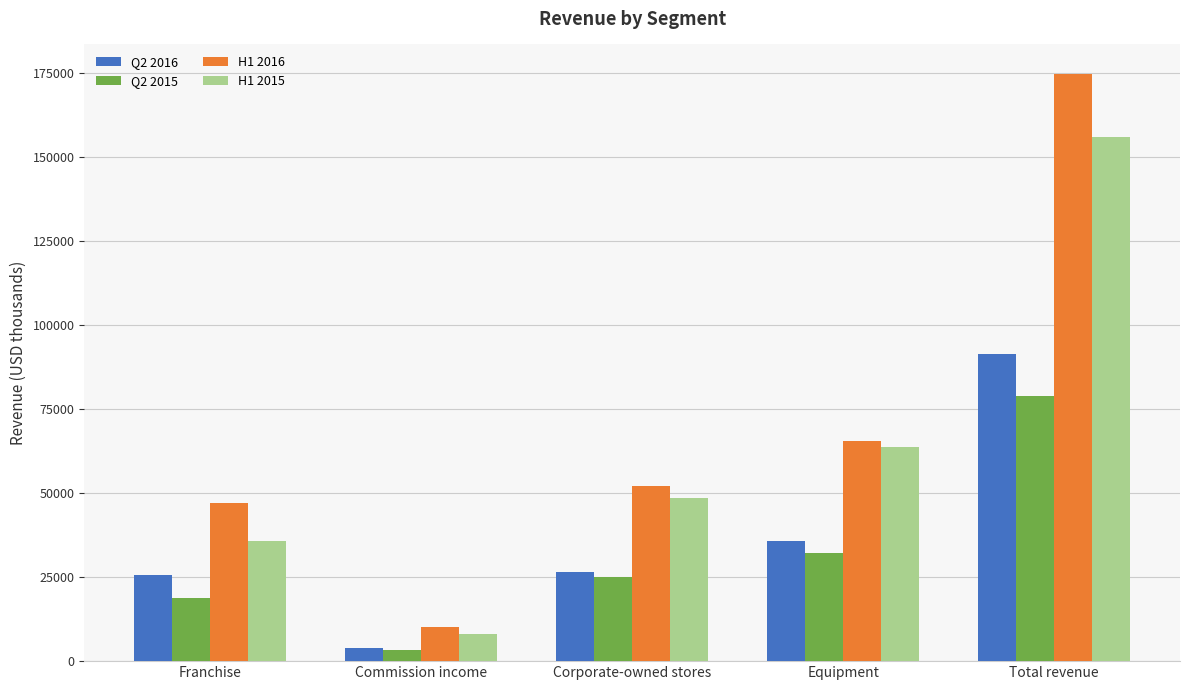

Which series has the largest total across all categories?

H1 2016